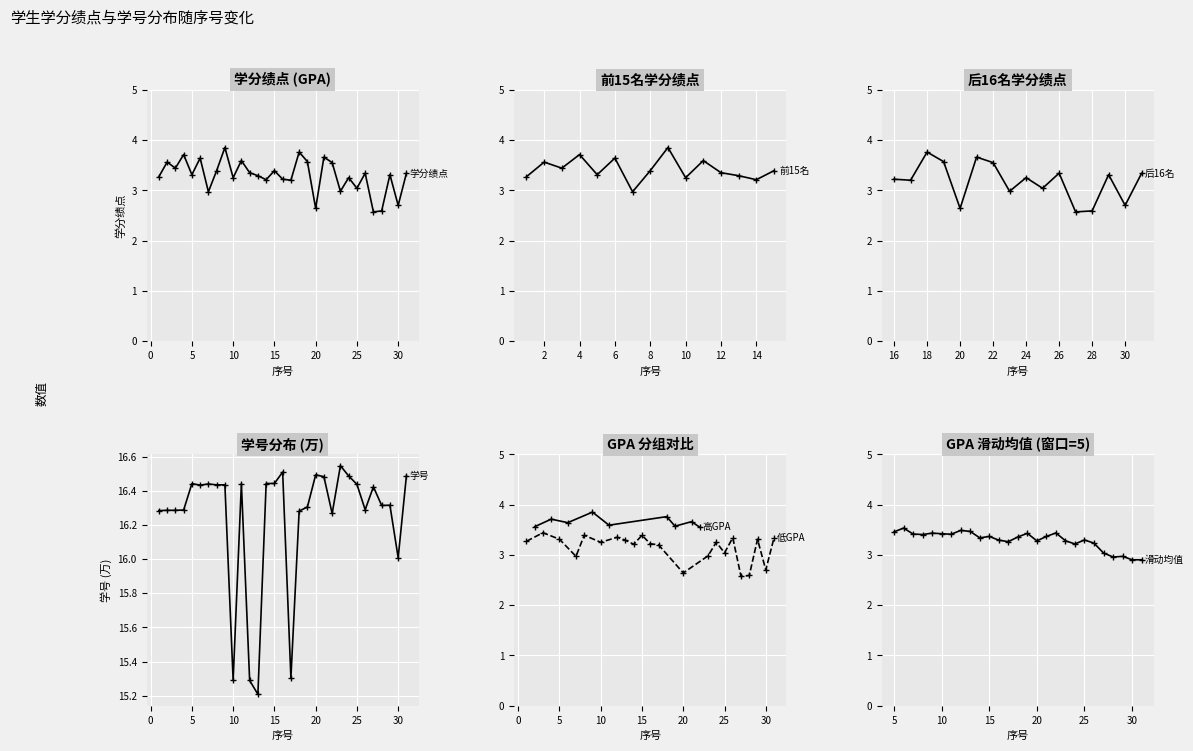

Between 29 and 23, which is larger?

29